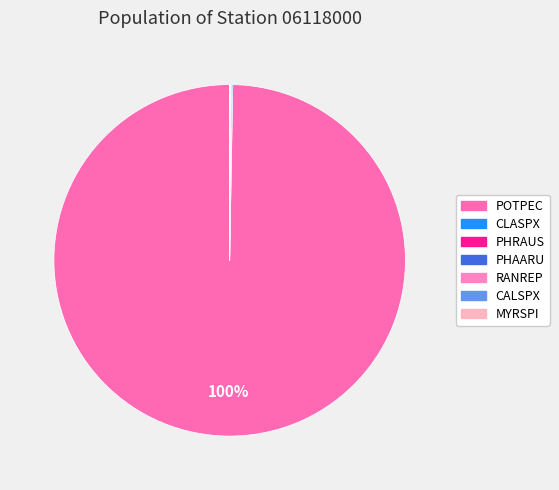

Does PHAARU account for over 50% of the chart?

No